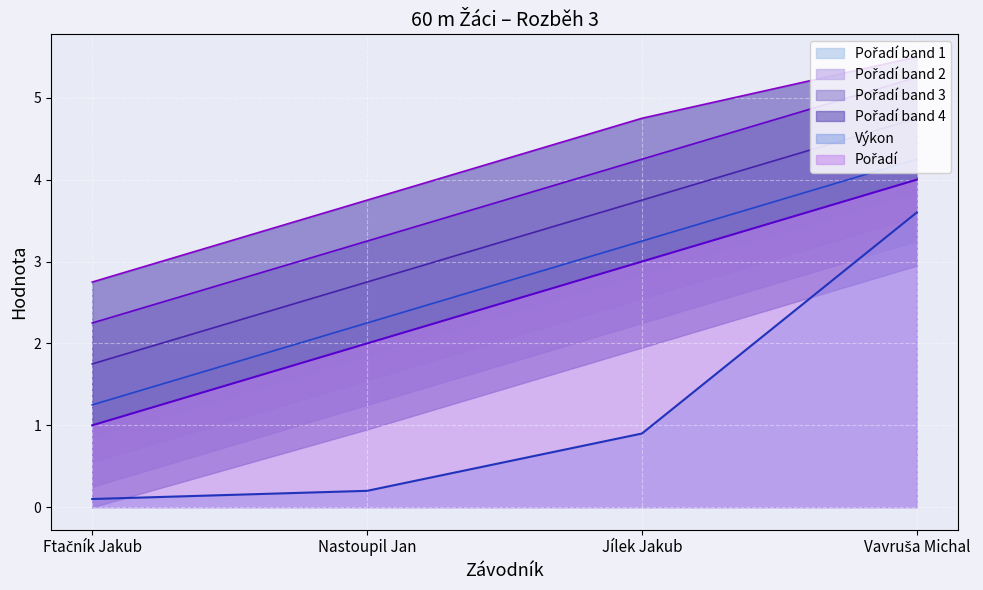

What is the highest value of the Výkon series?

3.6